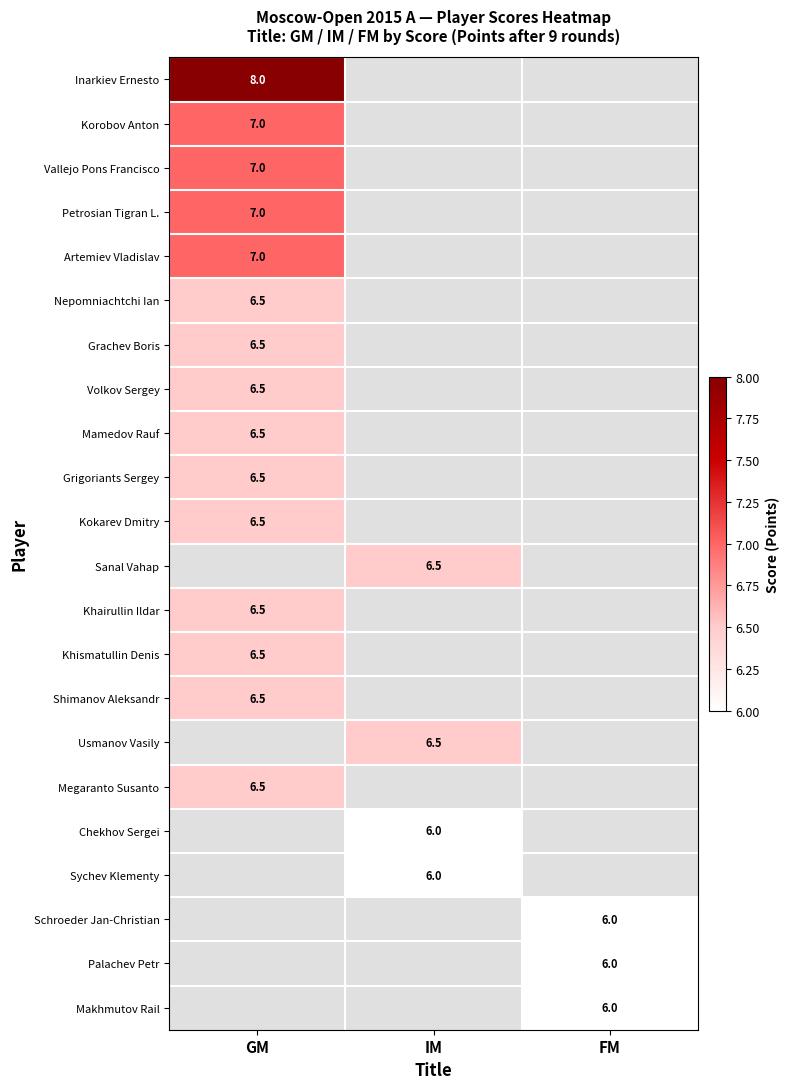

The Inarkiev Ernesto series shows 8.0 at GM. True or false?

True